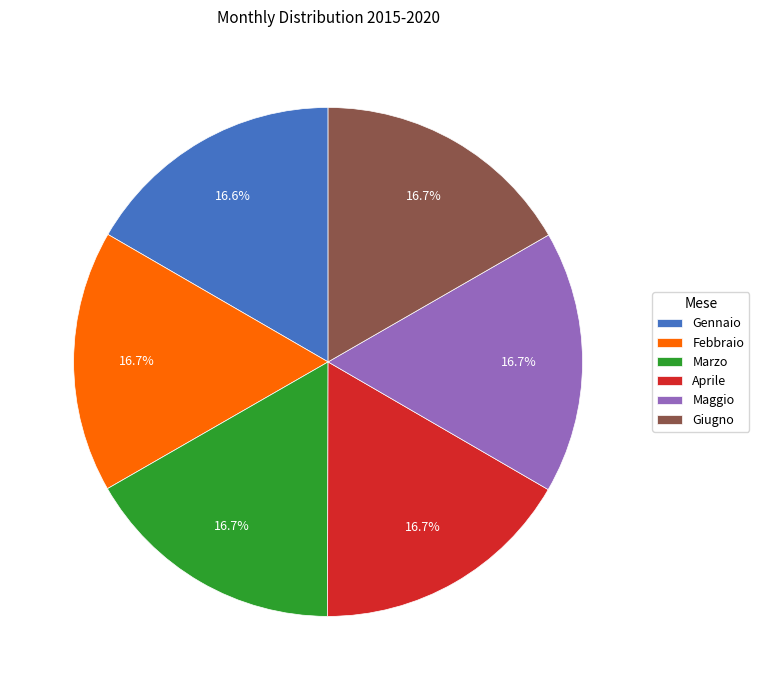

Is the sum of Aprile and Giugno greater than half?

No